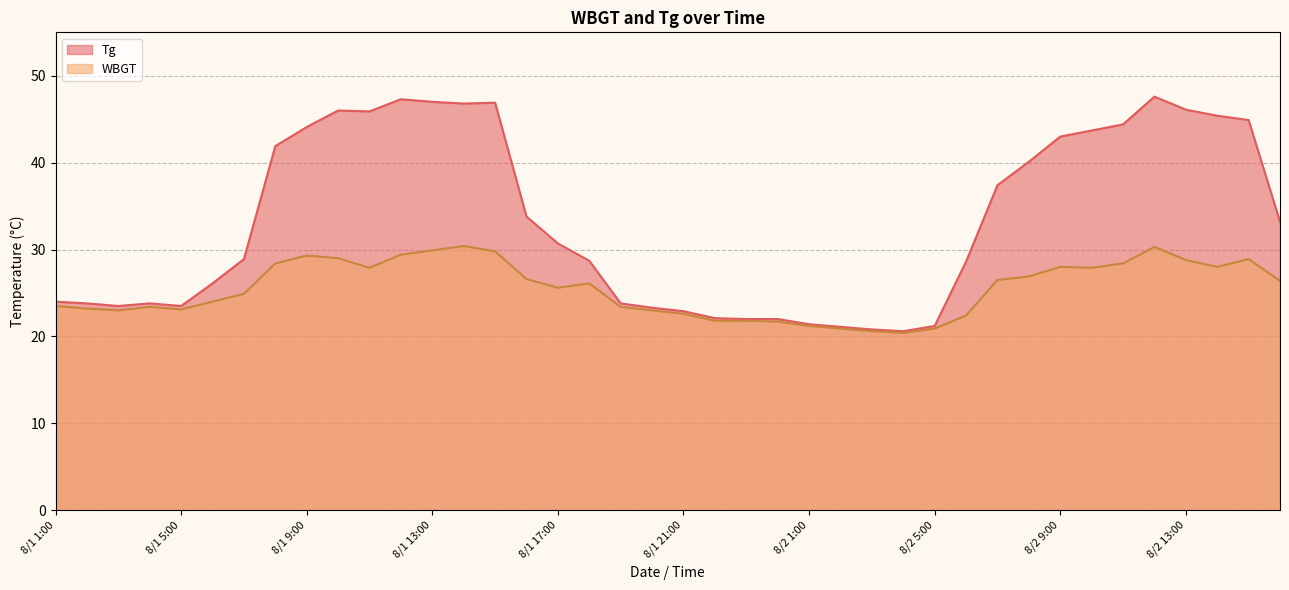

Which category has the highest value across all series?

8/2 12:00